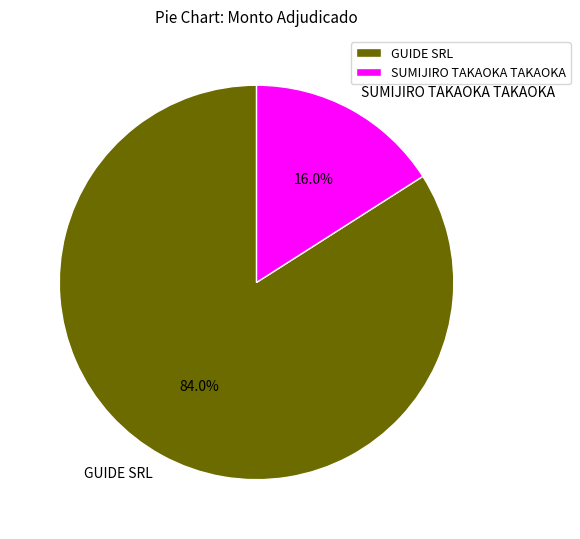

To the nearest percent, what is the difference between the largest and smallest slice percentages?

68%